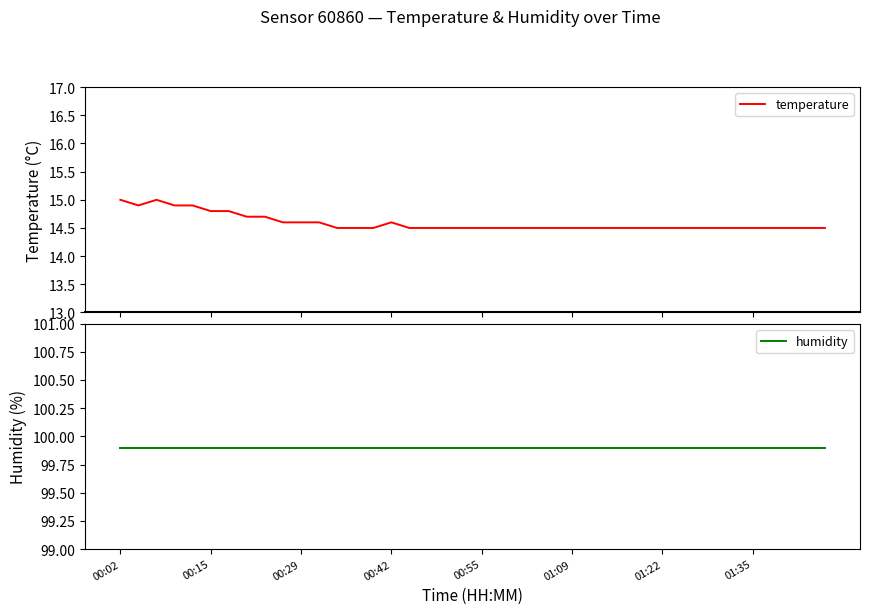

True or false: humidity has a value of 99.9 at 14.

True